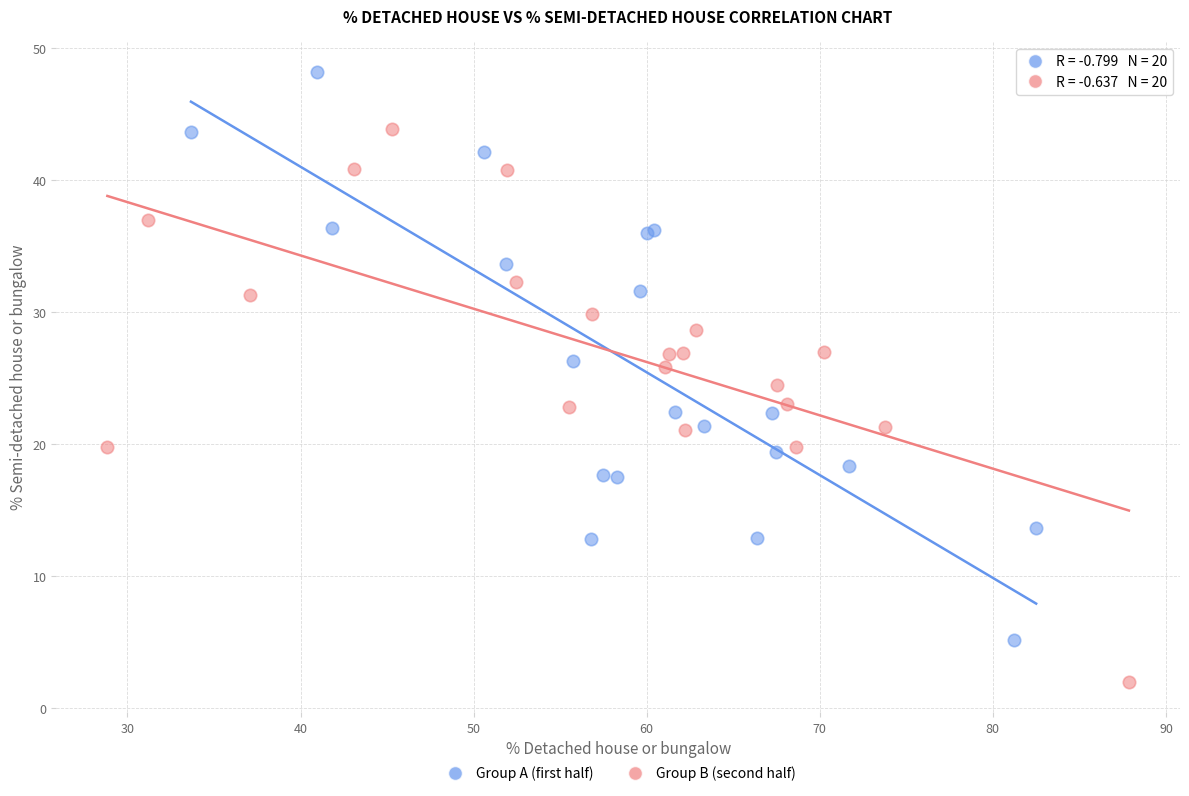

Which series reaches the minimum Y coordinate?

Group B (second half)